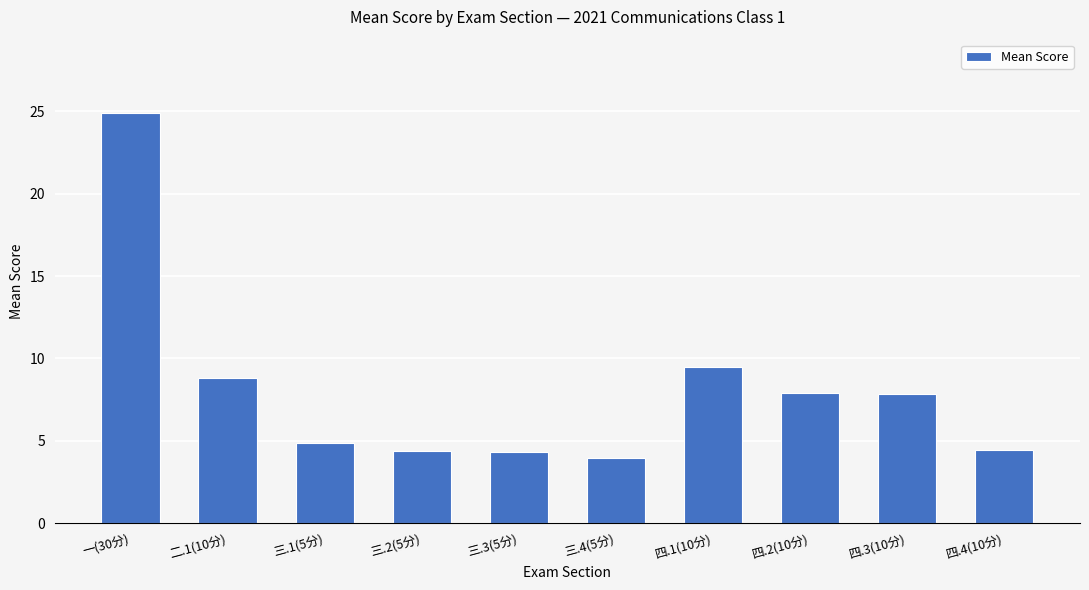

What is the difference between the maximum and minimum values?

20.9